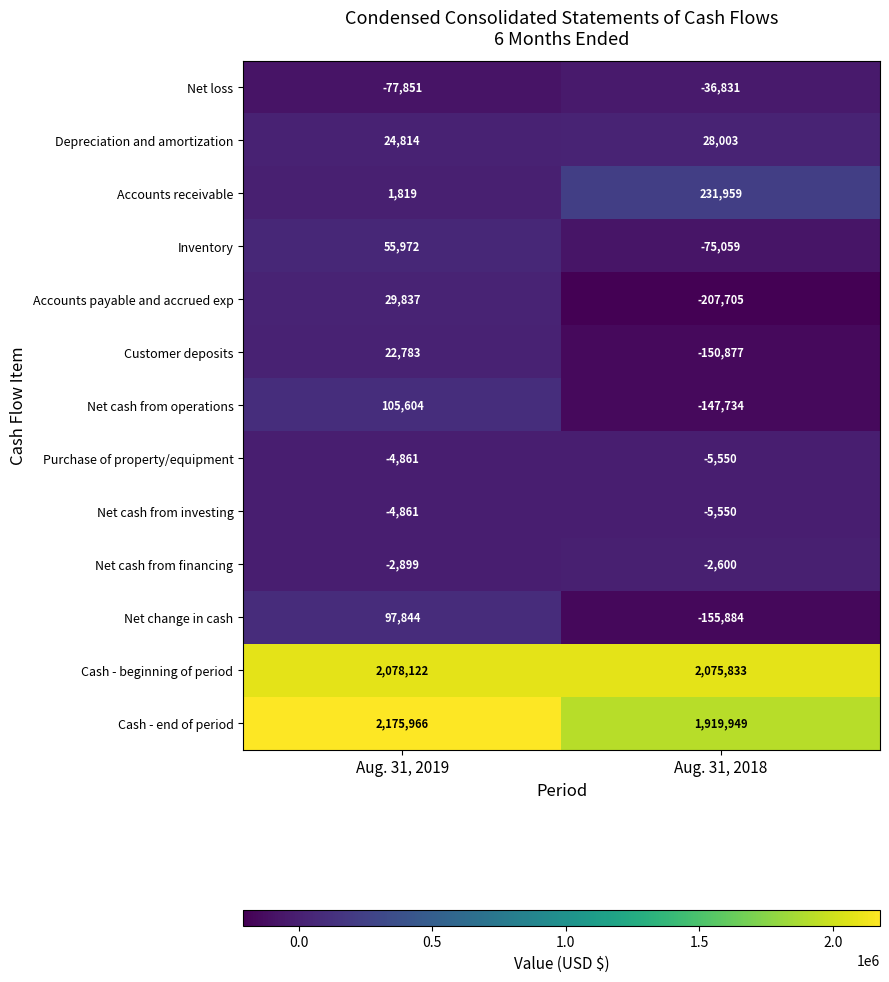

What is the total value across all series at Aug. 31, 2019?

4502289